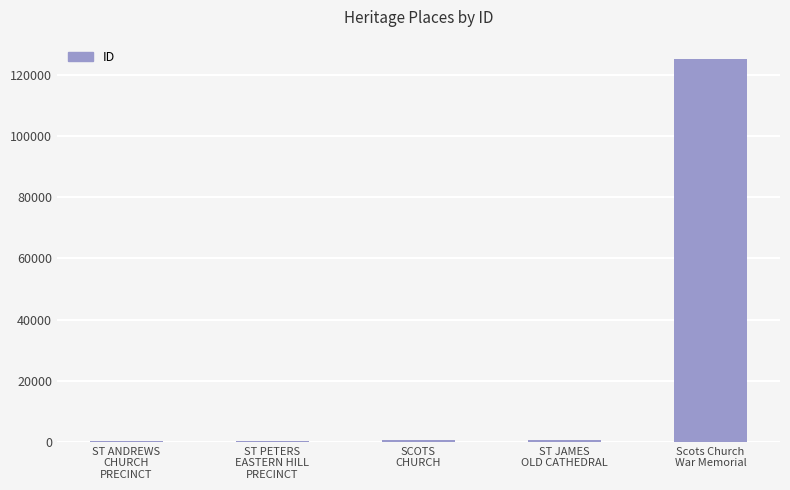

Is it true that the value at SCOTS
CHURCH is 722?

True